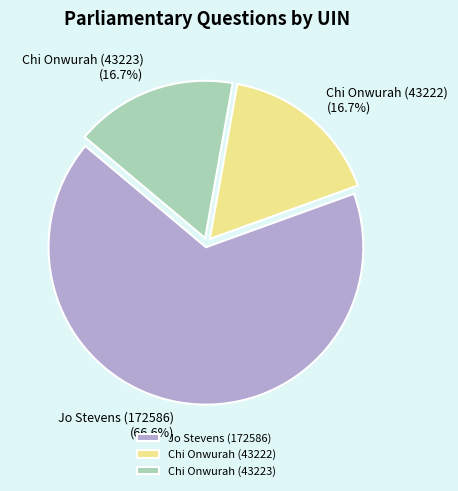

How many segments does this pie chart have?

3